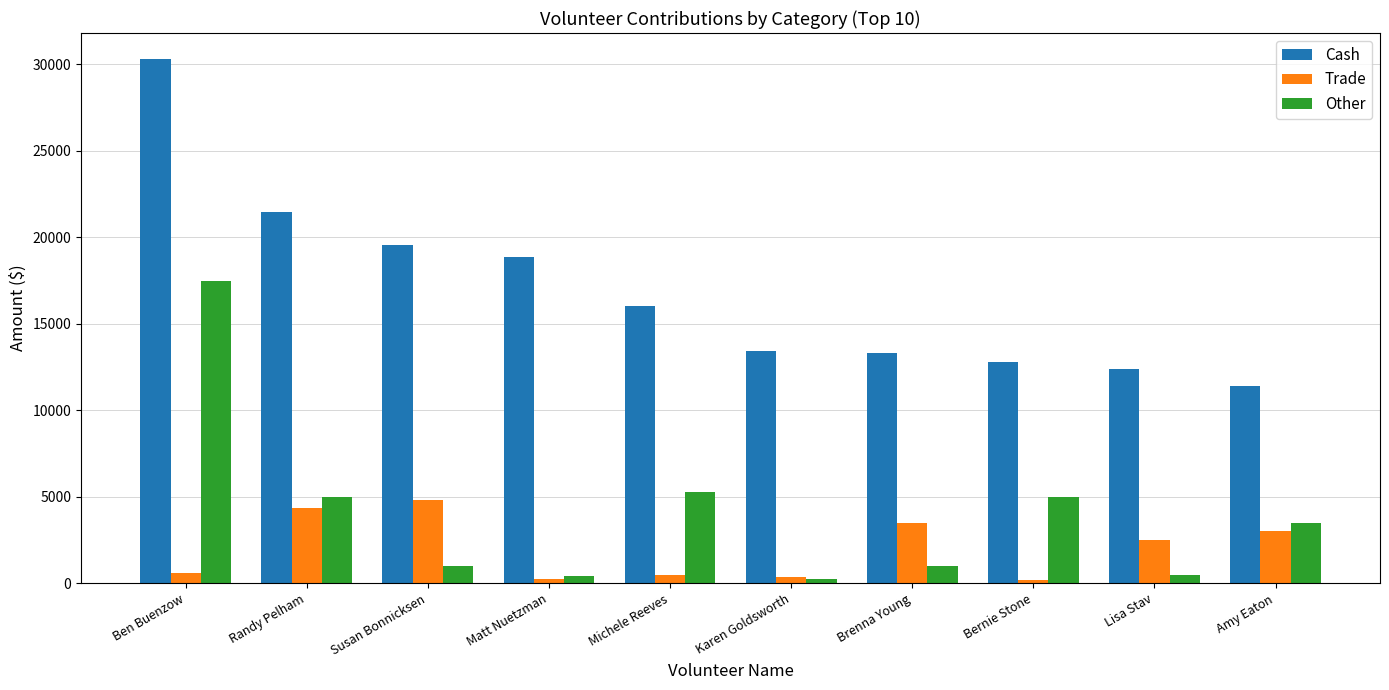

What is the difference between the maximum and second lowest values in the Trade series?

4560.0